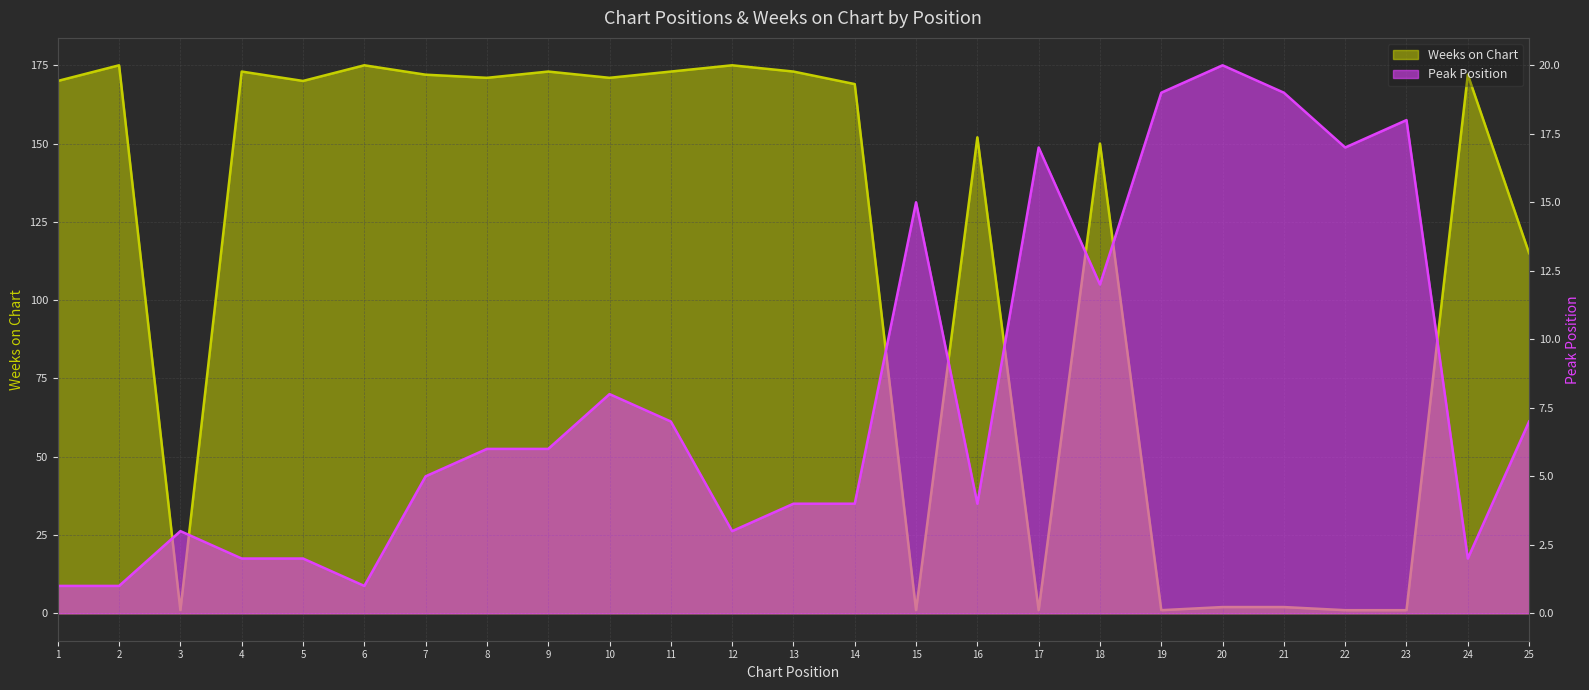

At which label does Weeks on Chart reach its minimum?

3